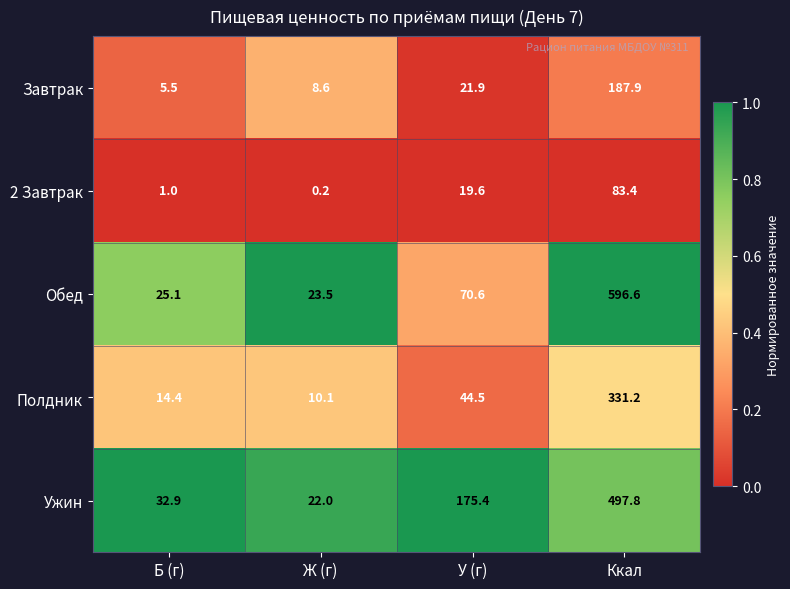

At how many categories does at least one series exceed 0?

4